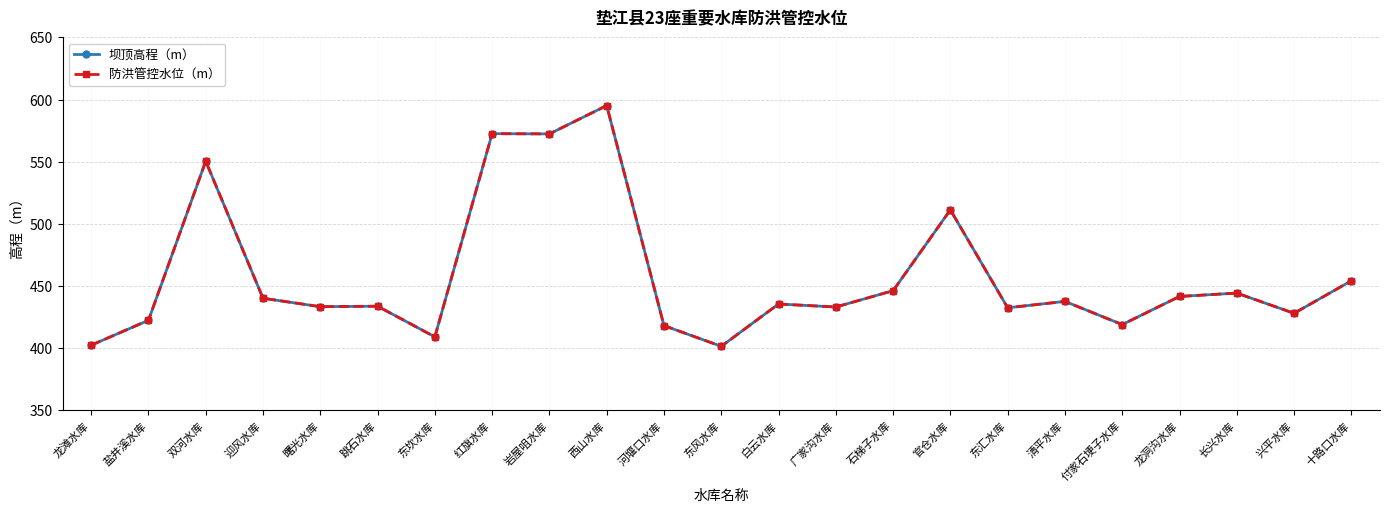

What is the label of the 16th point from the left?

官仓水库